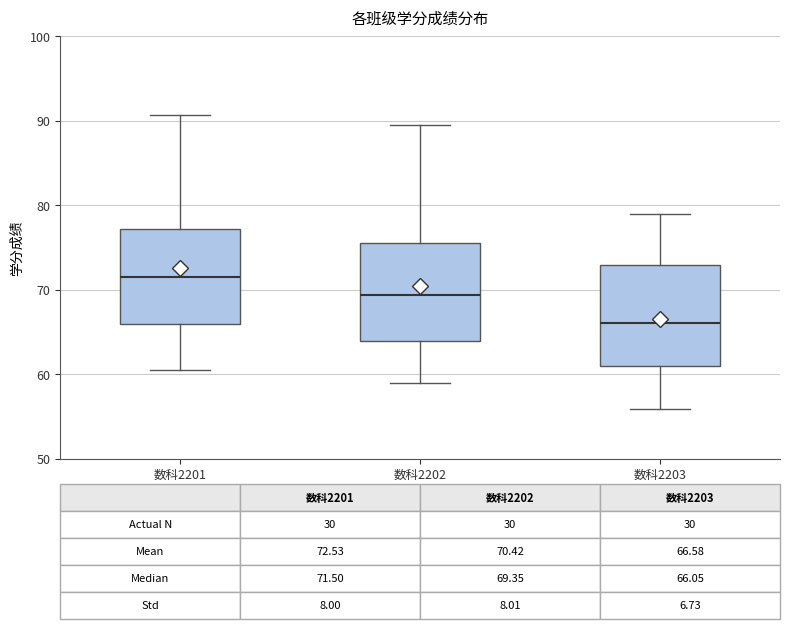

Which box has the highest median line?

数科2201